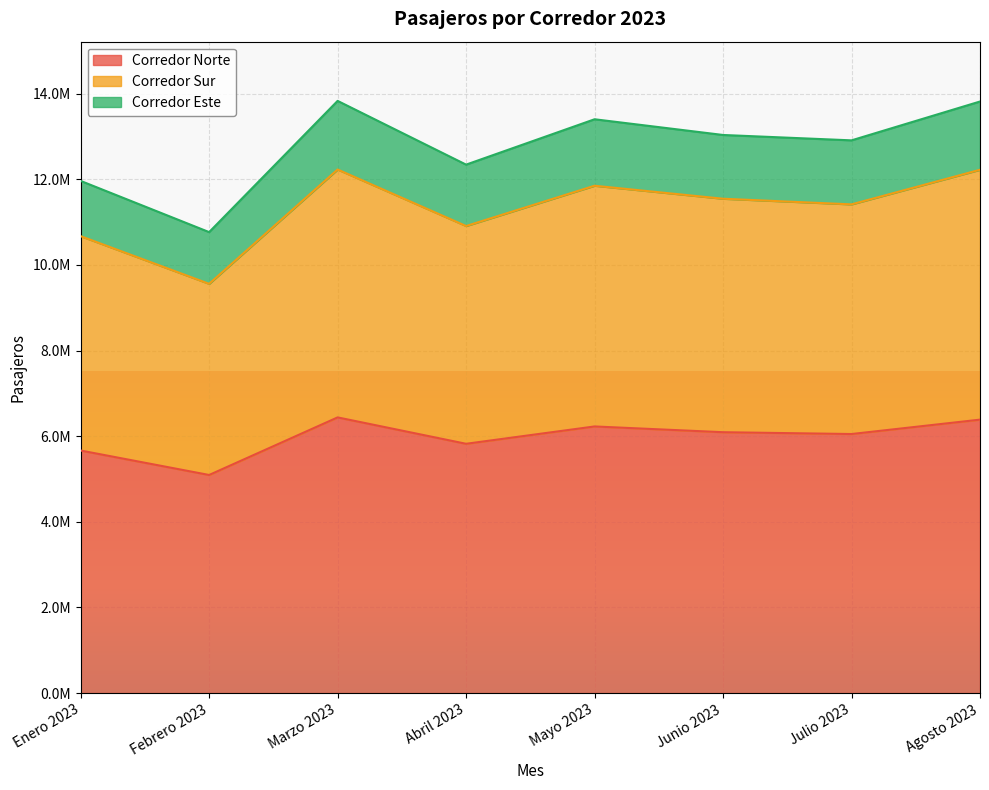

List the labels in order of Corredor Norte value, largest first.

Marzo 2023, Agosto 2023, Mayo 2023, Junio 2023, Julio 2023, Abril 2023, Enero 2023, Febrero 2023